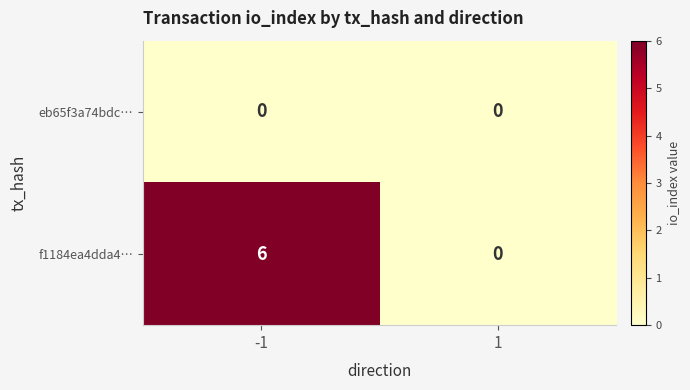

Reading left to right, transcribe all the data shown in this chart.

eb65f3a74bdc…: -1=0	1=0
f1184ea4dda4…: -1=6	1=0